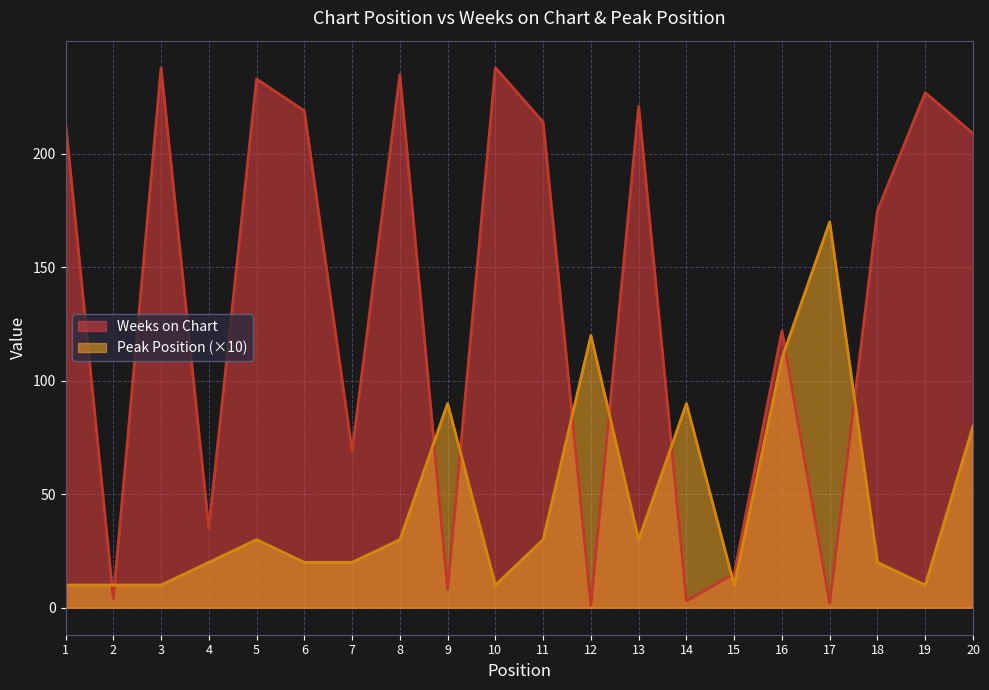

What is the sum of the Weeks on Chart values at 6 and 15?

234